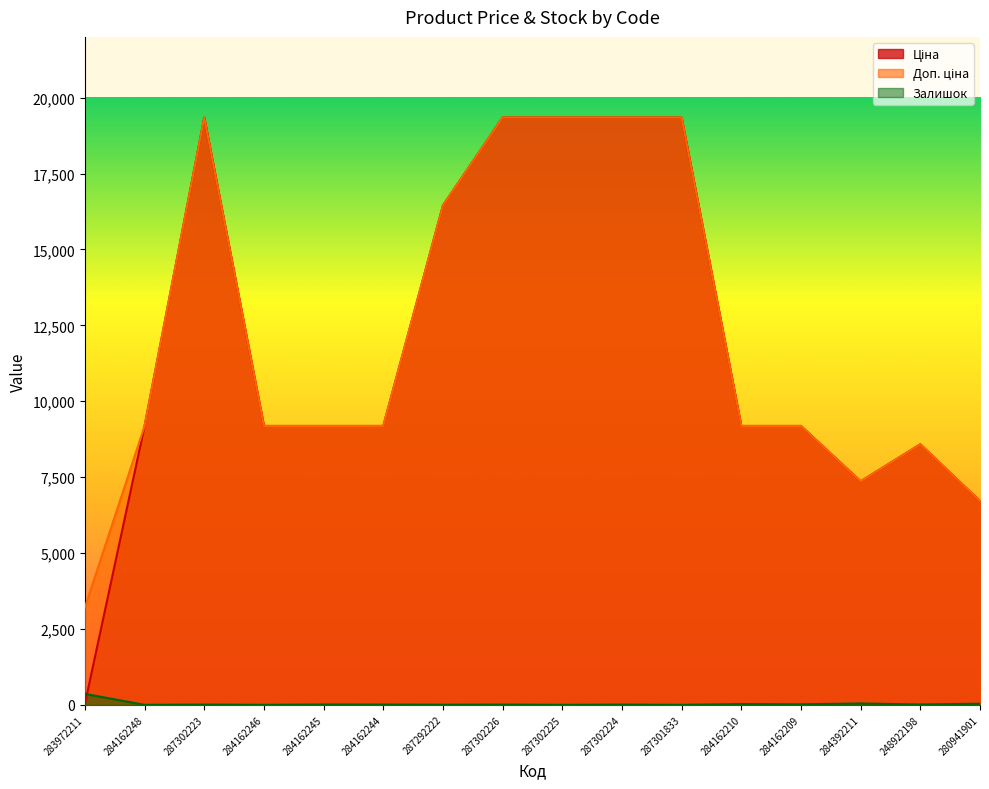

The Ціна series shows 7360.2 at 284392211. True or false?

True